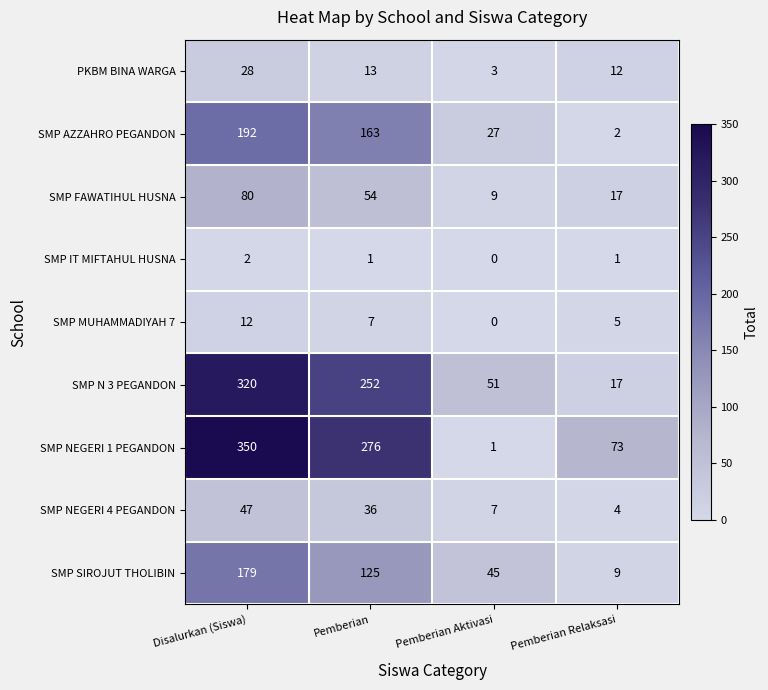

True or false: SMP N 3 PEGANDON has a value of 30 at Pemberian Relaksasi.

False